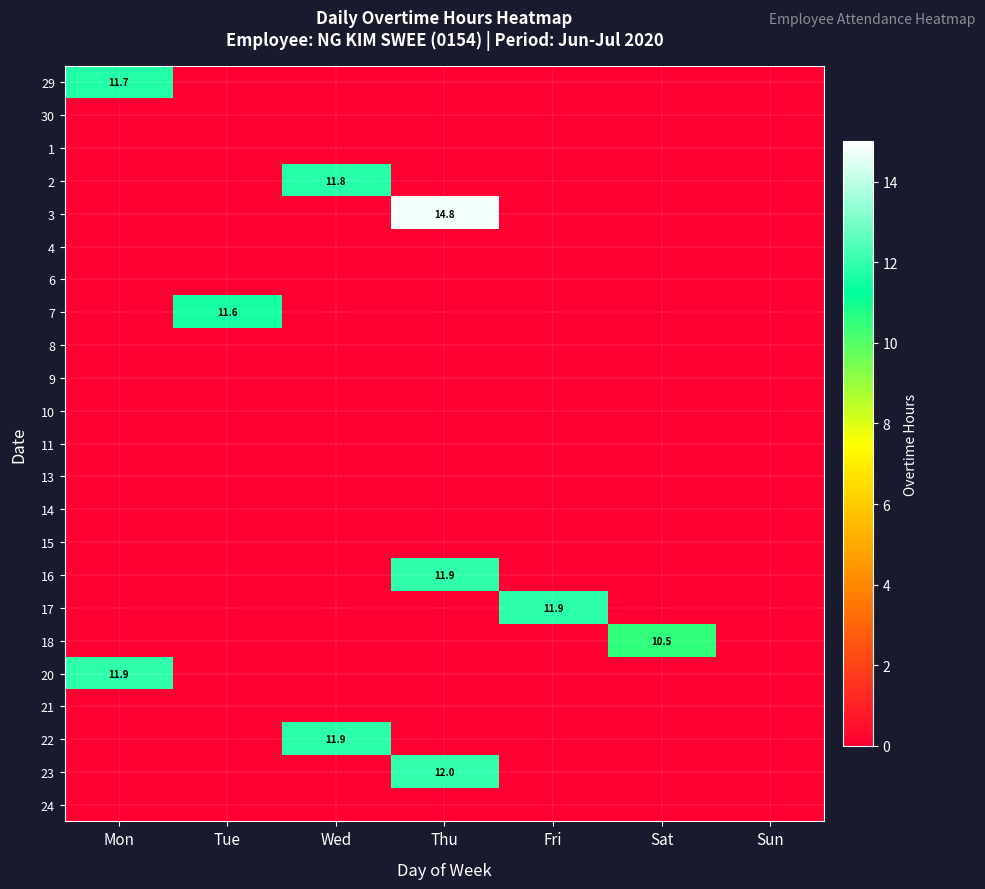

True or false: 2 has a value of 11.8 at Wed.

True